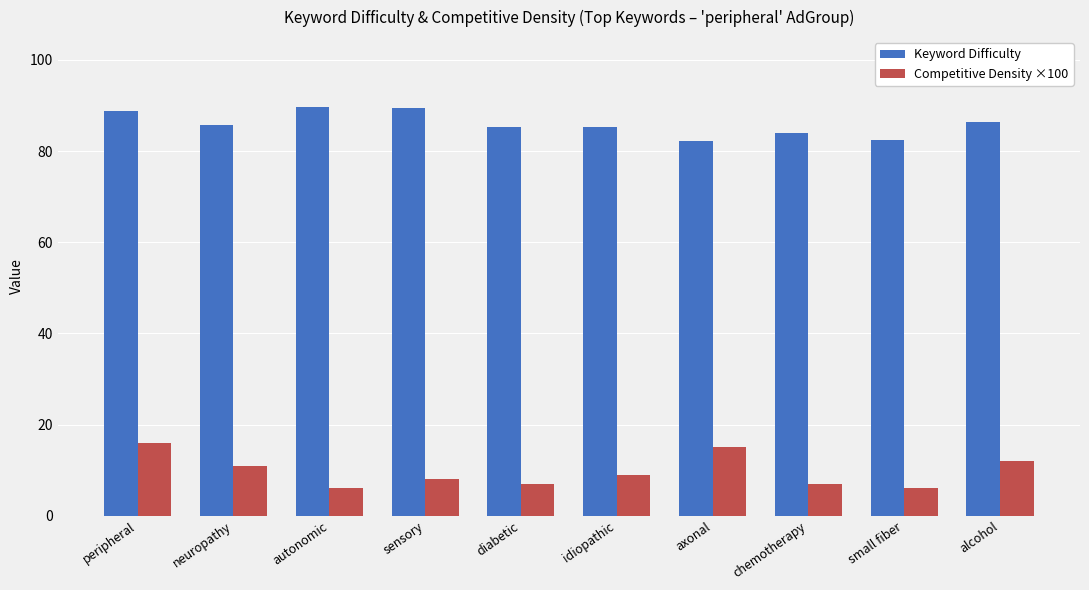

Rank the series by their average value, from highest to lowest.

Keyword Difficulty, Competitive Density ×100